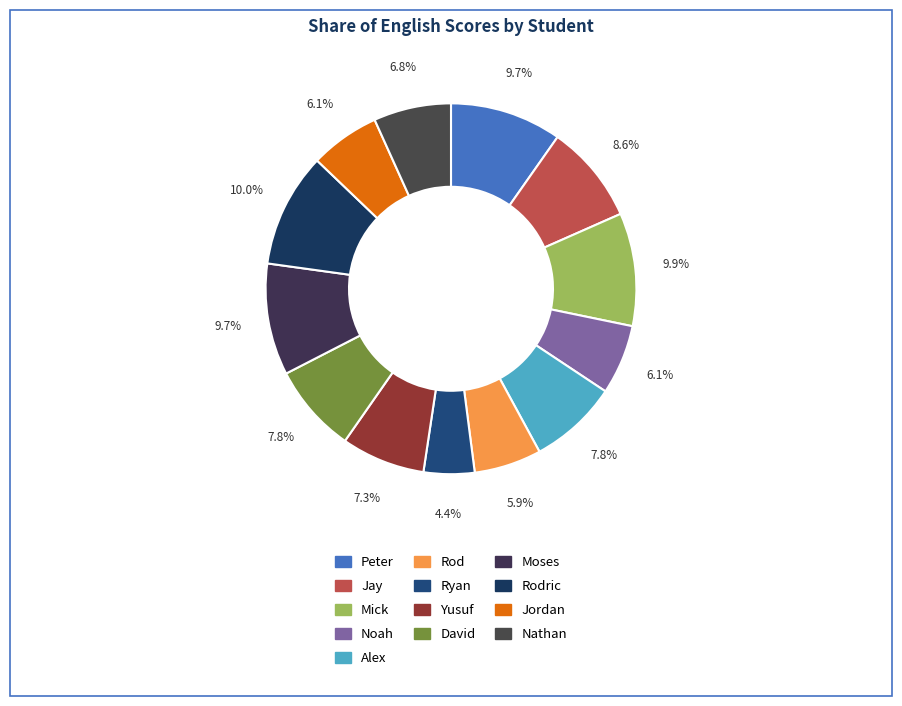

To the nearest percent, what is the average slice percentage?

8%